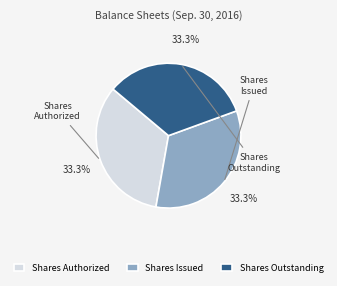

What percentage do Shares Issued and Shares Outstanding together represent?

66.7%